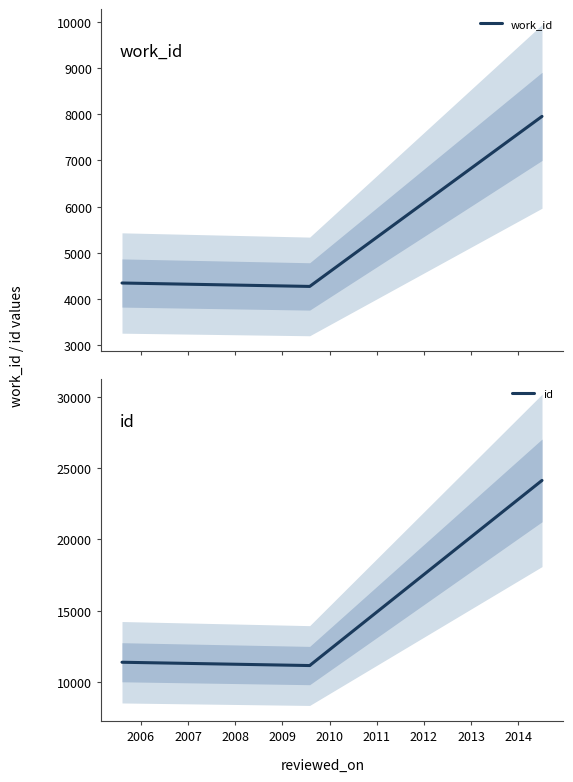

True or false: id and work_id intersect in this chart.

False